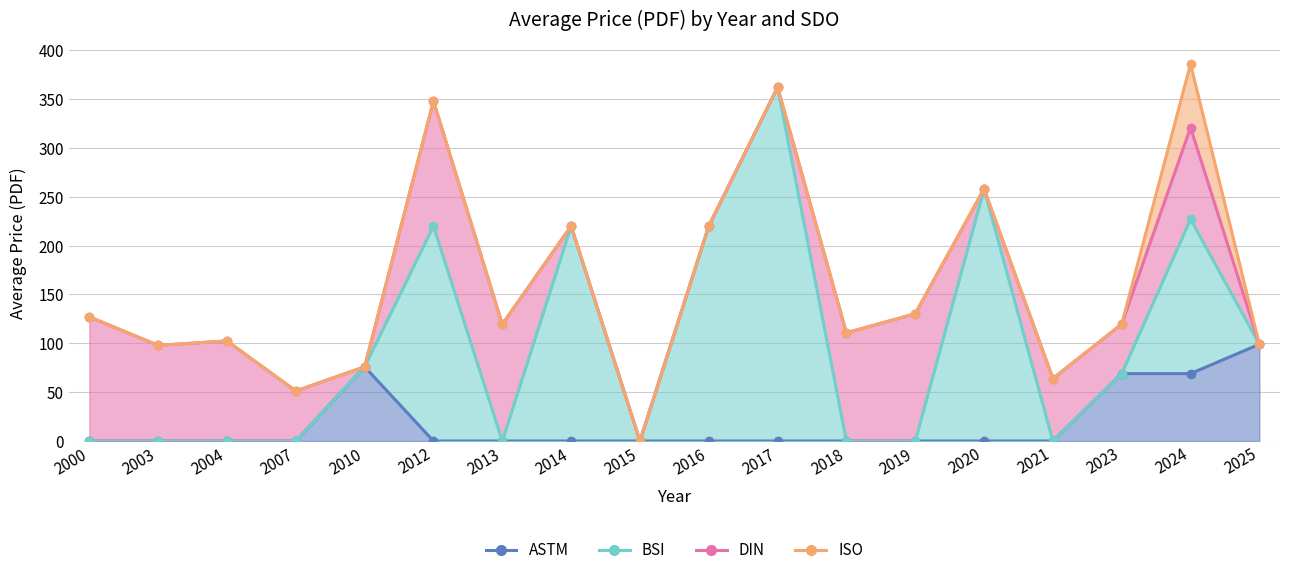

What is the sum of all ASTM values?

313.0